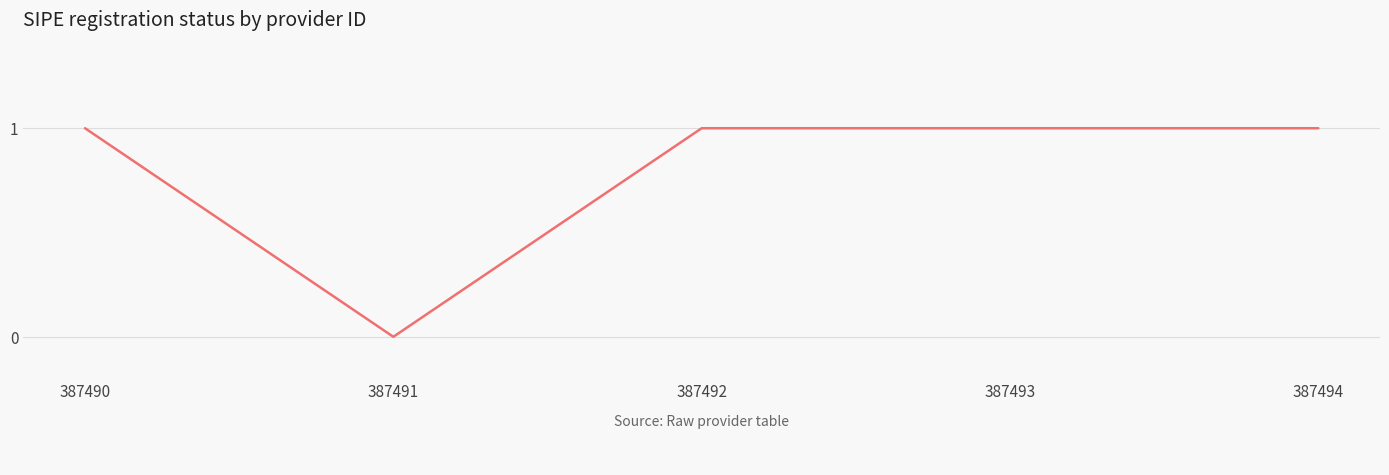

What is the average value?

1